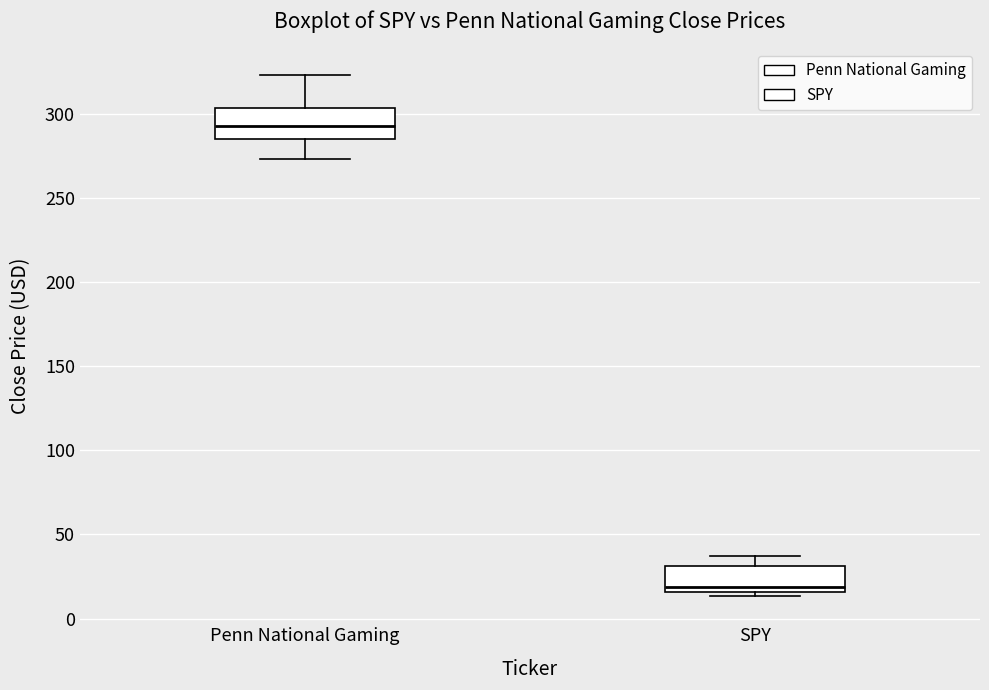

Where does the upper whisker of the box for SPY end on the y-axis? The values are not printed on the chart, so give them approximately, as read against the axis.

35